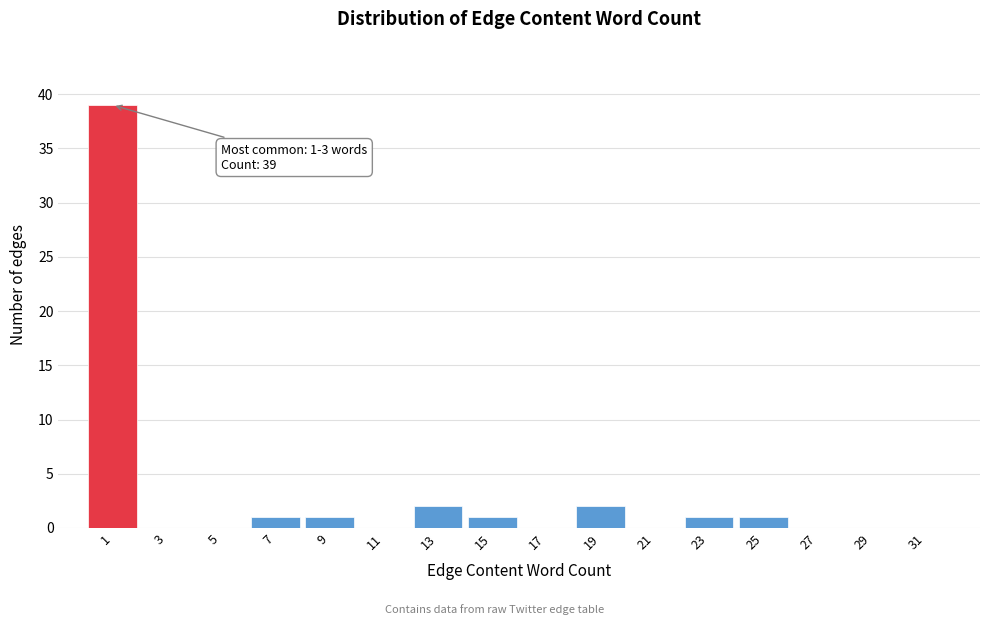

Reading left to right, what are all the values shown in this chart?

1=39	3=0	5=0	7=1	9=1	11=0	13=2	15=1	17=0	19=2	21=0	23=1	25=1	27=0	29=0	31=0